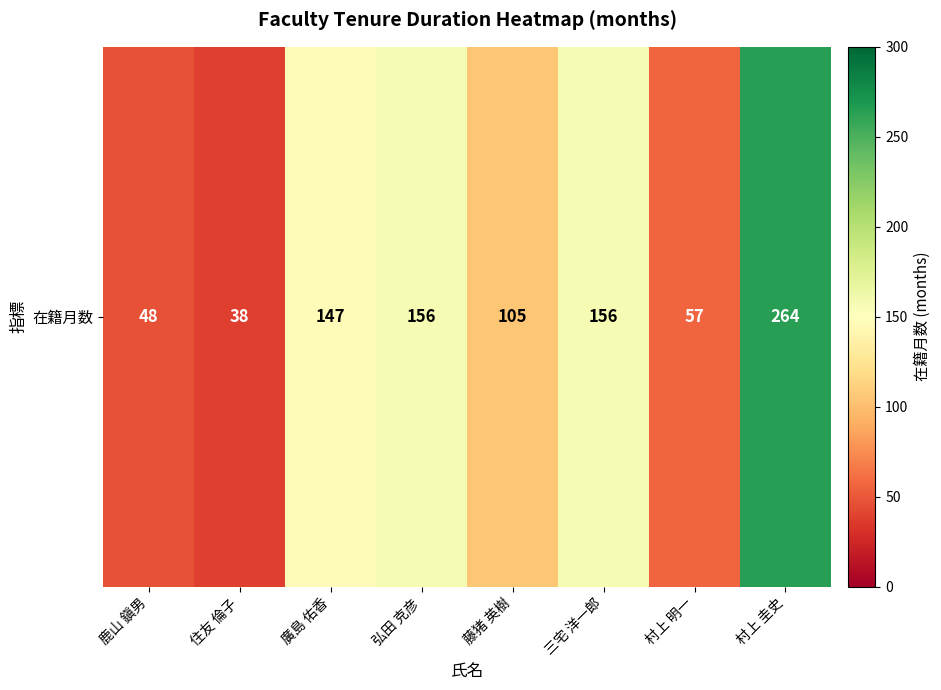

Where does the data first go above 147?

弘田 克彦